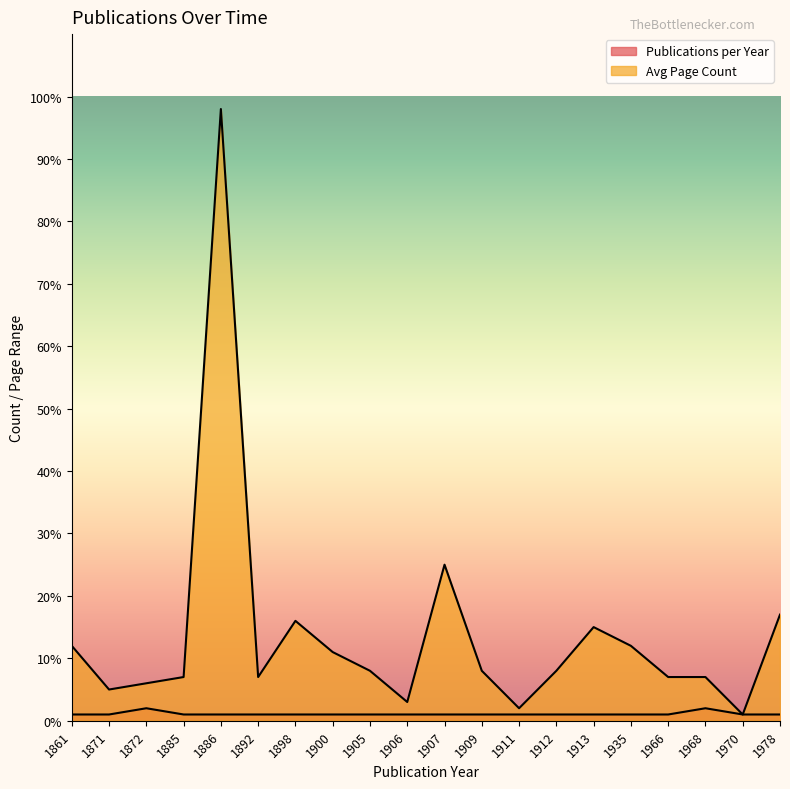

What is the difference between the highest and lowest values at 1966?

6